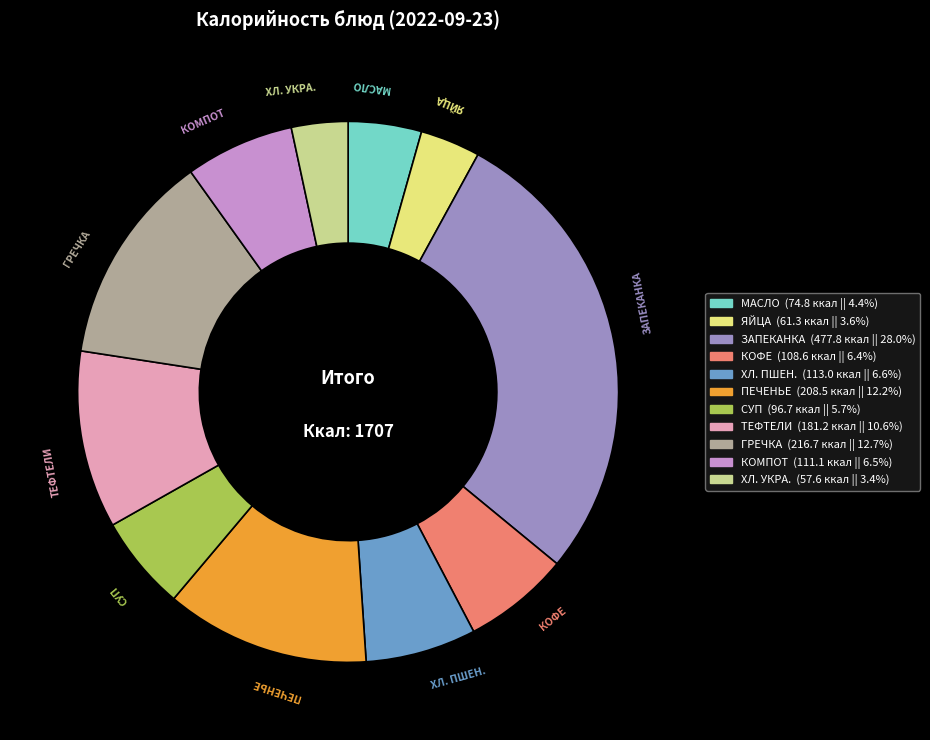

Is there any slice that represents more than half of the pie?

No